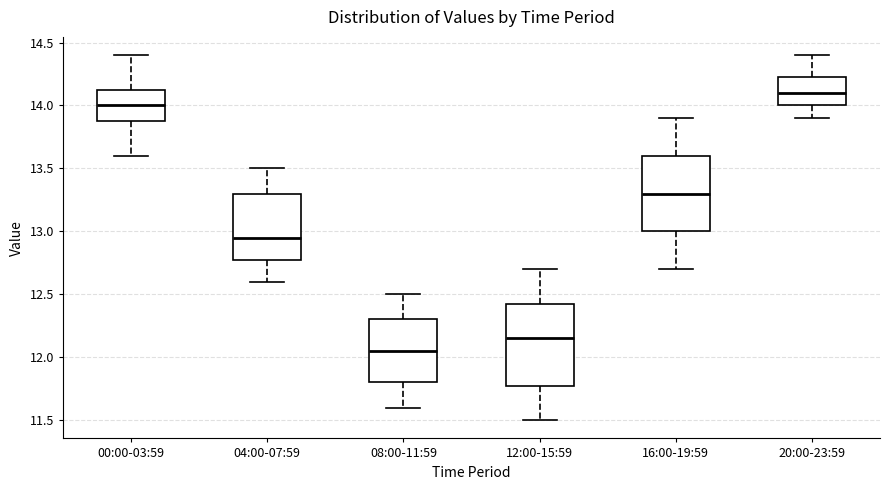

Where is the lower edge of the box for 12:00-15:59 on the y-axis? The values are not printed on the chart, so give them approximately, as read against the axis.

11.80